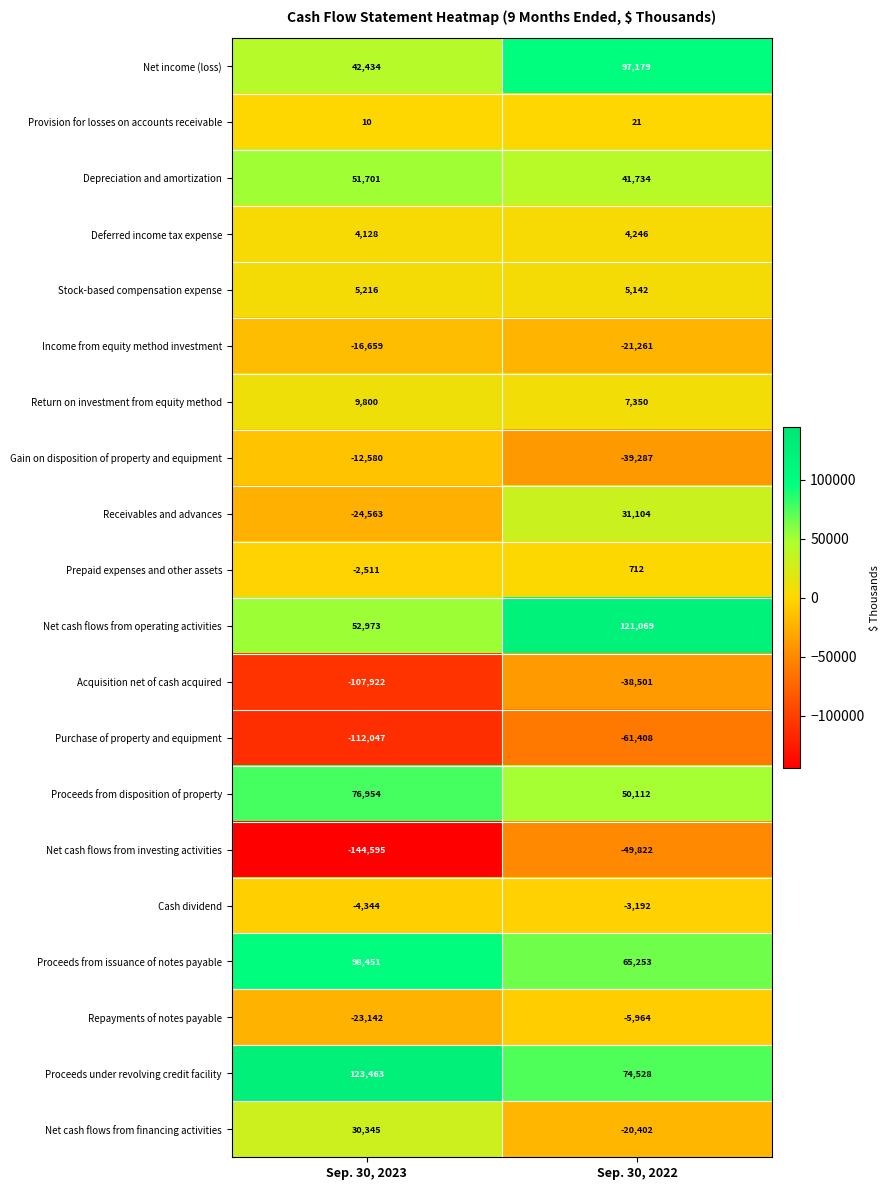

True or false: Depreciation and amortization has a value of 75558 at Sep. 30, 2023.

False